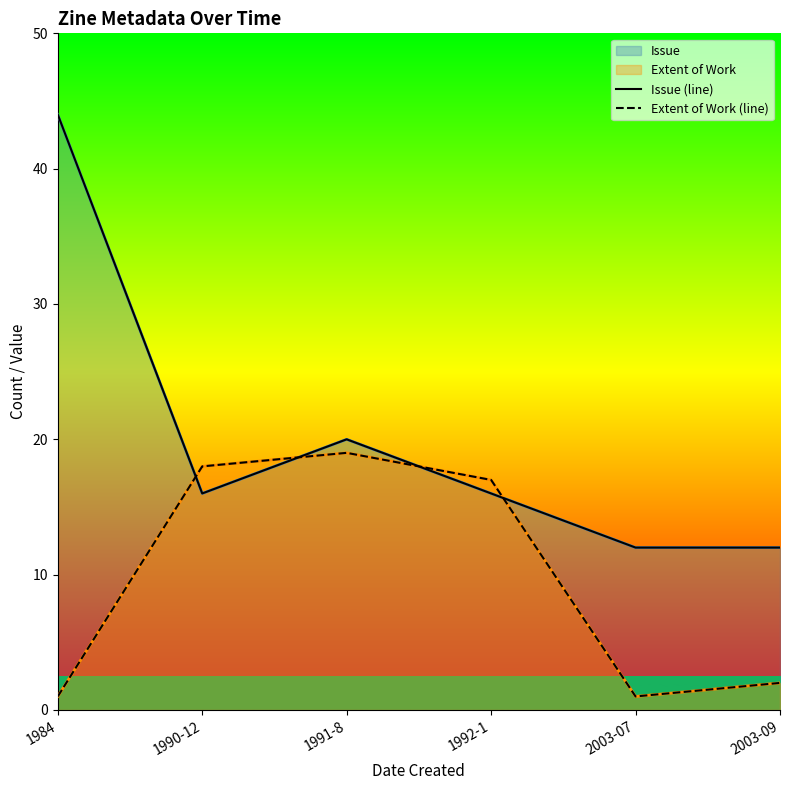

Between 1984 and 2003-09, which is larger?

1984